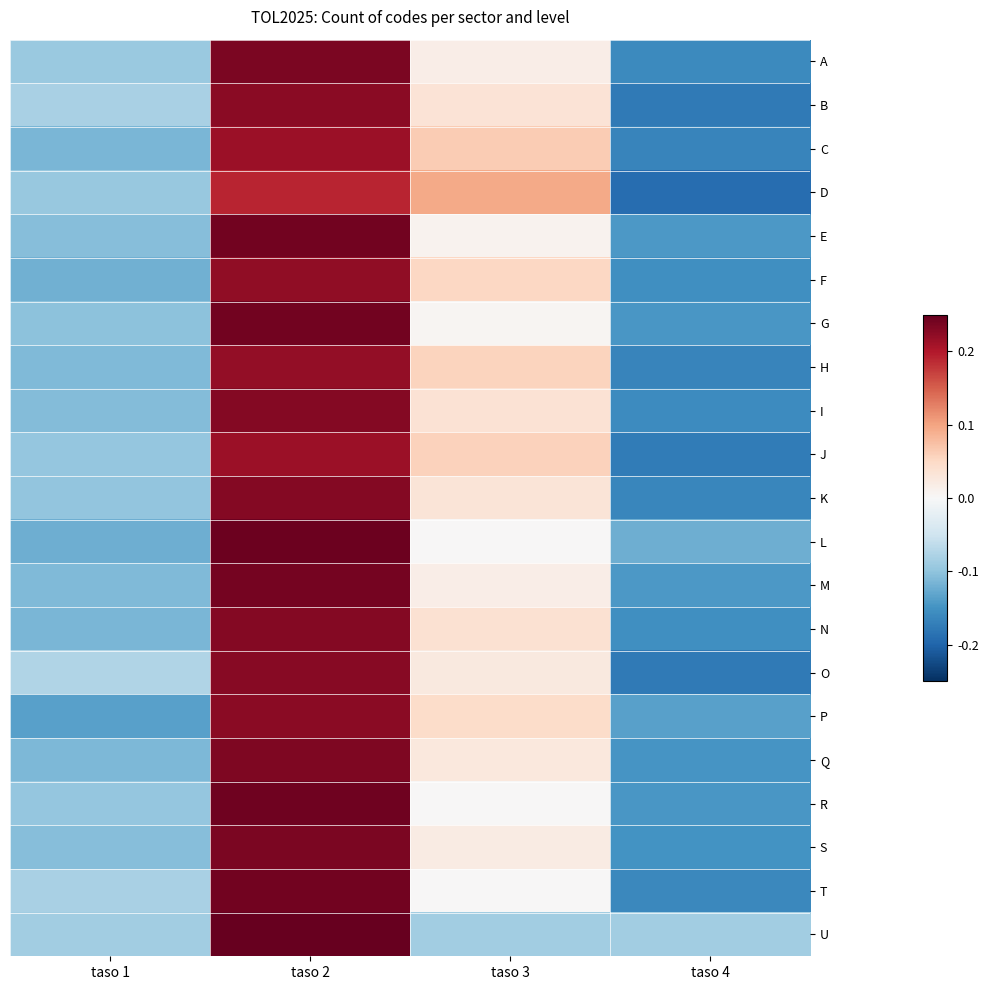

Rank the series by their maximum value, from lowest to highest.

D, C, J, H, F, B, P, O, N, I, K, Q, S, A, M, T, E, G, R, L, U